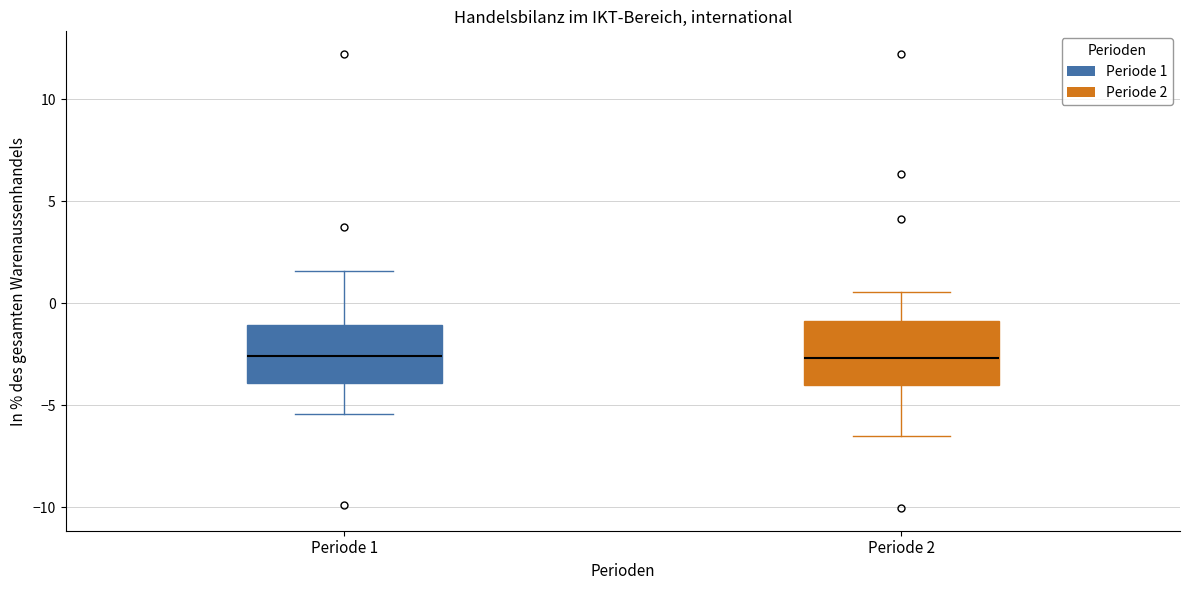

Reading left to right, read every box against the y-axis: the position of its median line, the range the box covers, and the ends of its whiskers. The values are not printed on the chart, so give them approximately, as read against the axis.

Periode 1: median -2.5, box -4.0 to -1.0, whiskers -5.5 to 1.5
Periode 2: median -2.5, box -4.0 to -1.0, whiskers -6.5 to 0.5